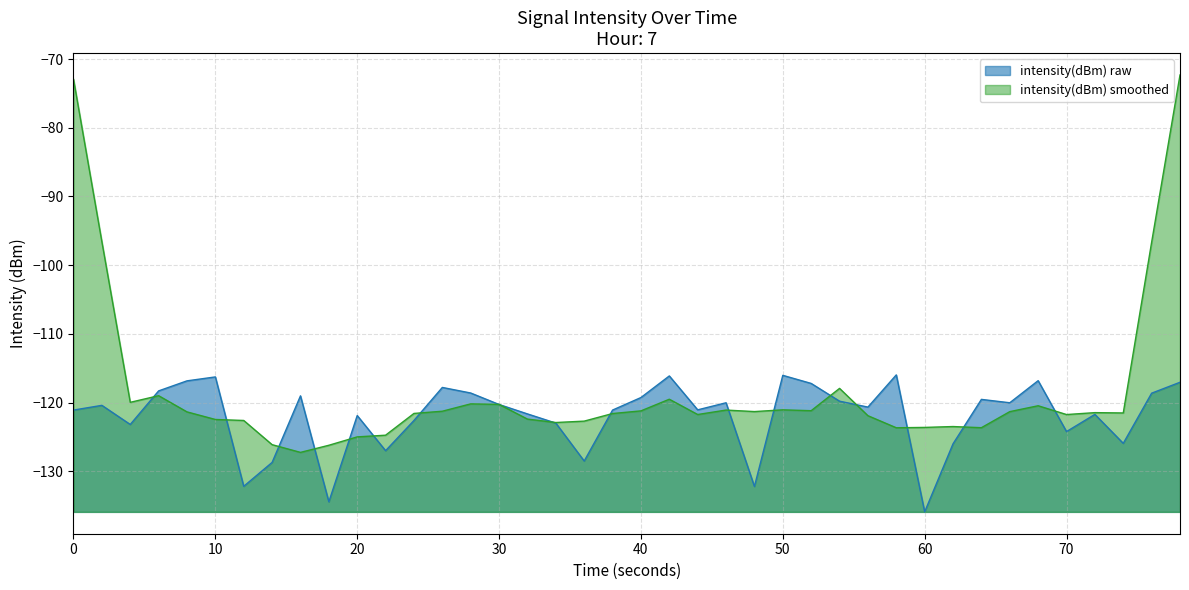

What is the greatest value displayed?

-72.3